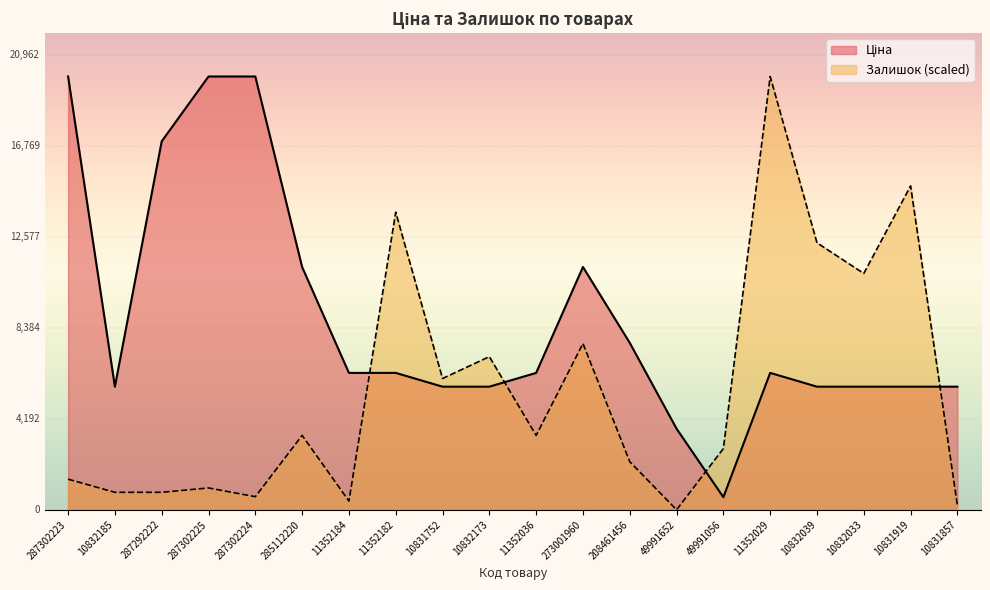

Between which two adjacent categories do Залишок and Ціна first intersect?

11352184 and 11352182